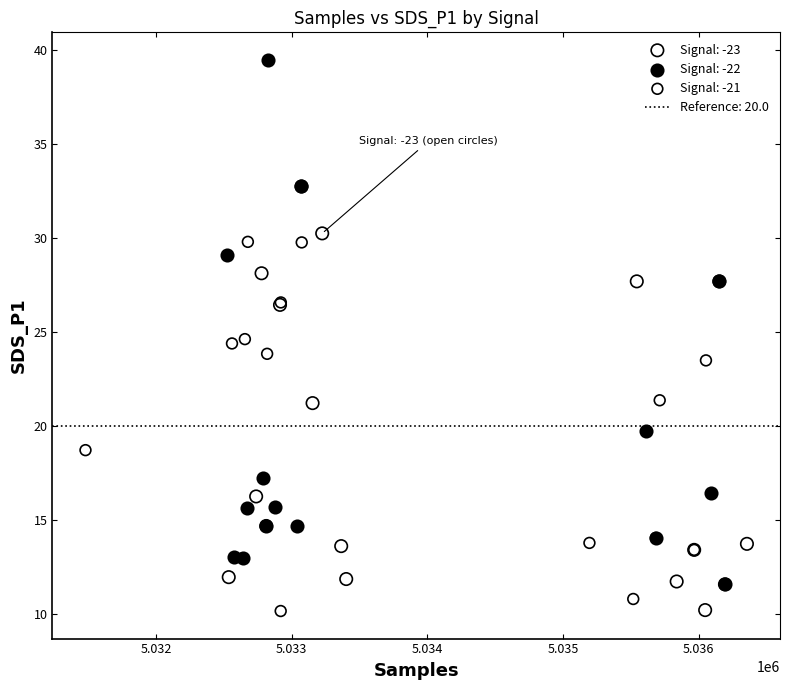

Which series has the largest Y range (max minus min)?

Signal: -22